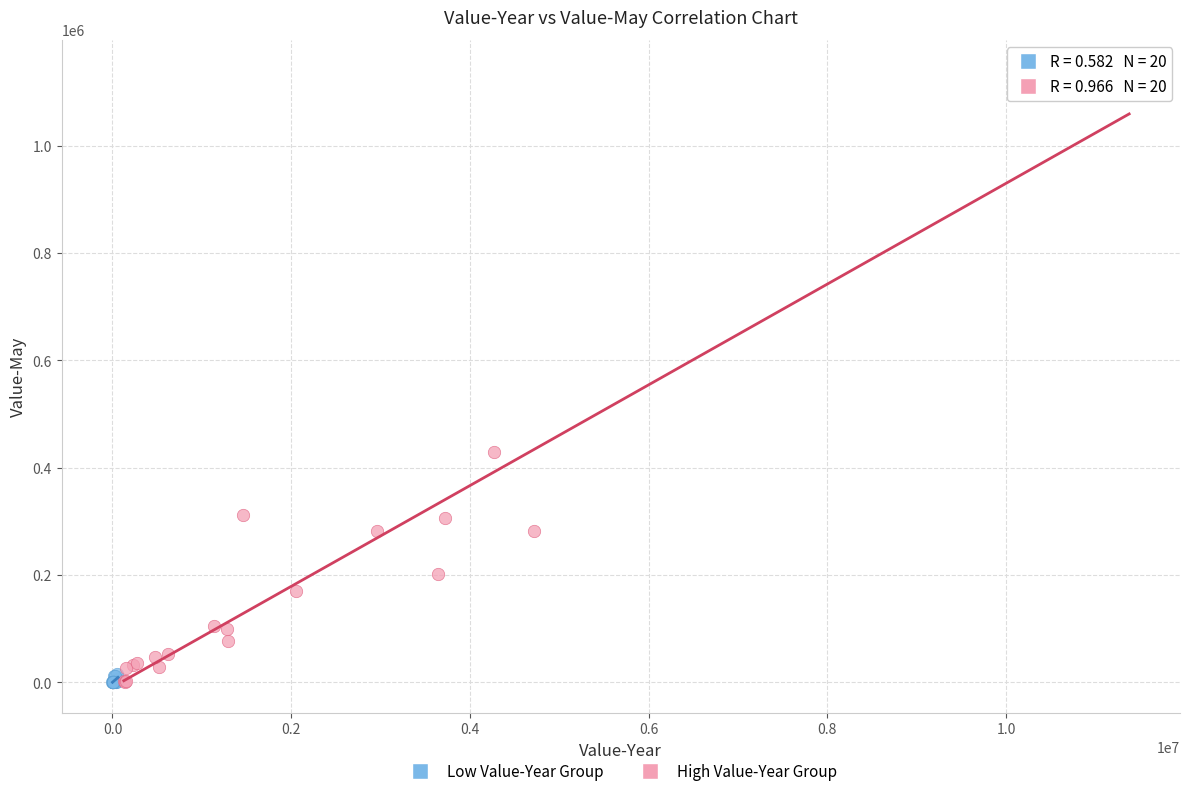

What are all the series names shown in the legend?

Low Value-Year Group, High Value-Year Group